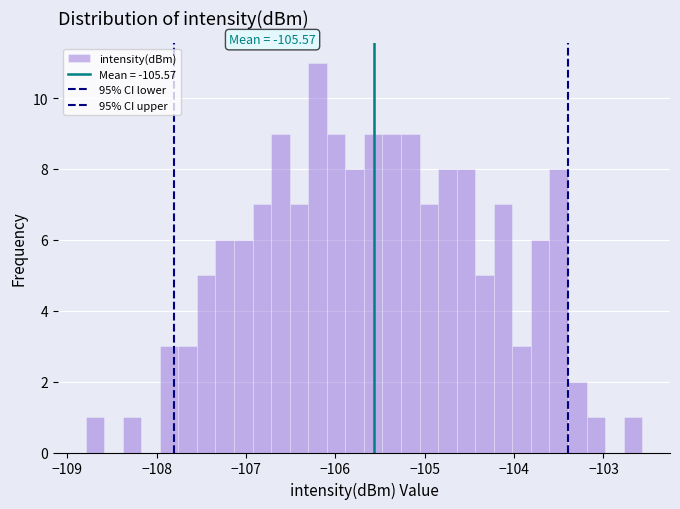

Read against the x-axis, roughly where is the centre of the tallest bar?

-106.2